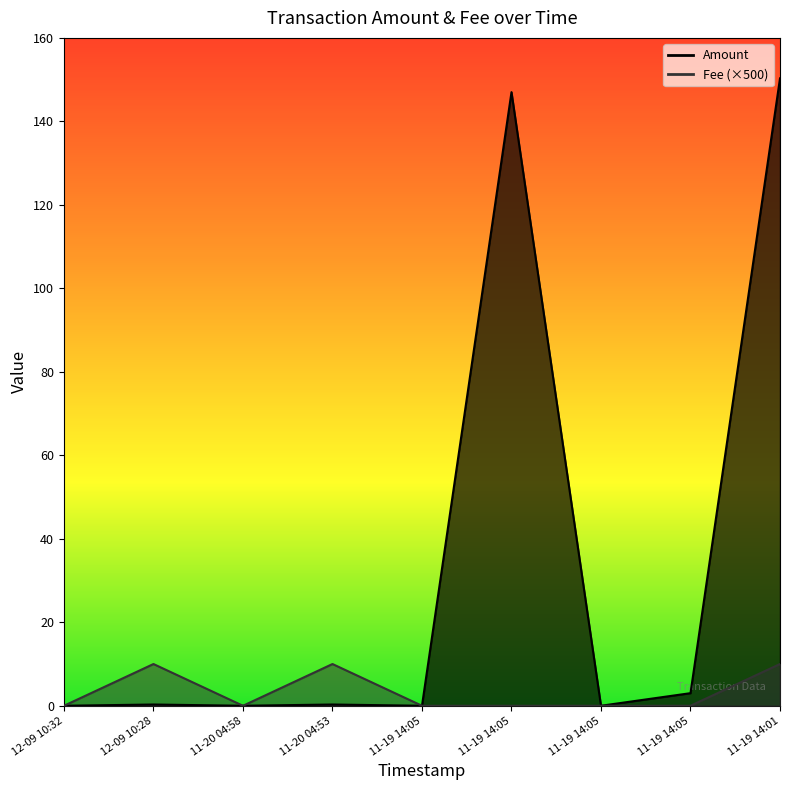

True or false: Amount and Fee intersect in this chart.

False